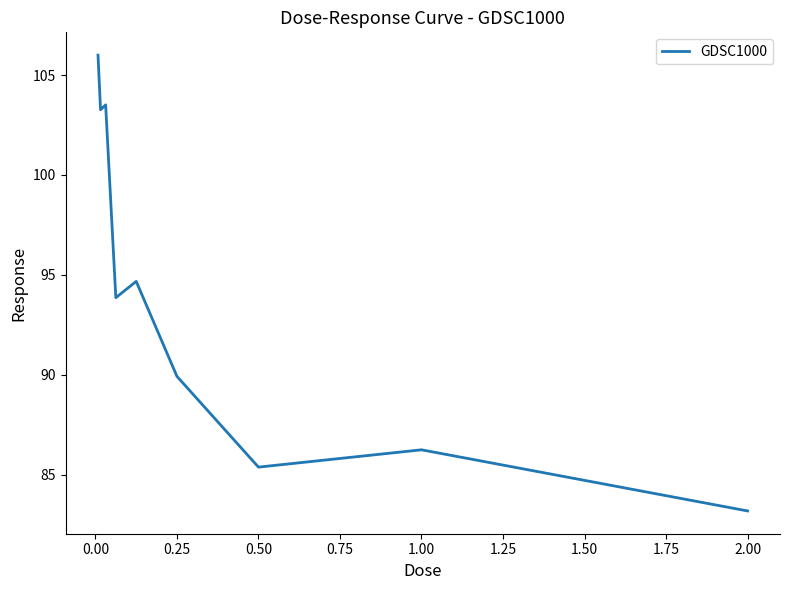

What is the minimum value shown in the chart?

83.2